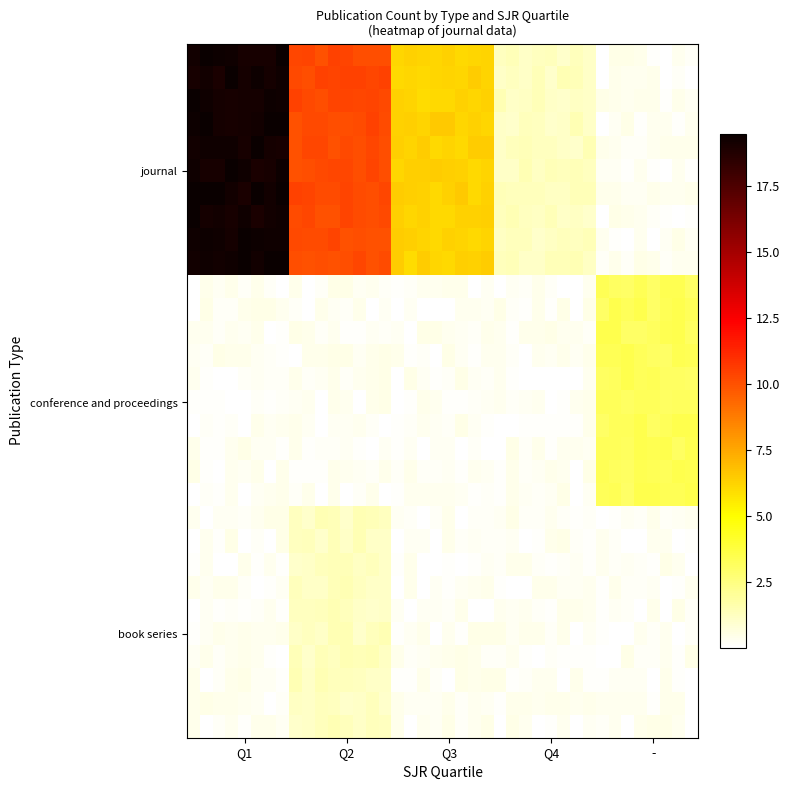

At how many categories does at least one series exceed 6?

24